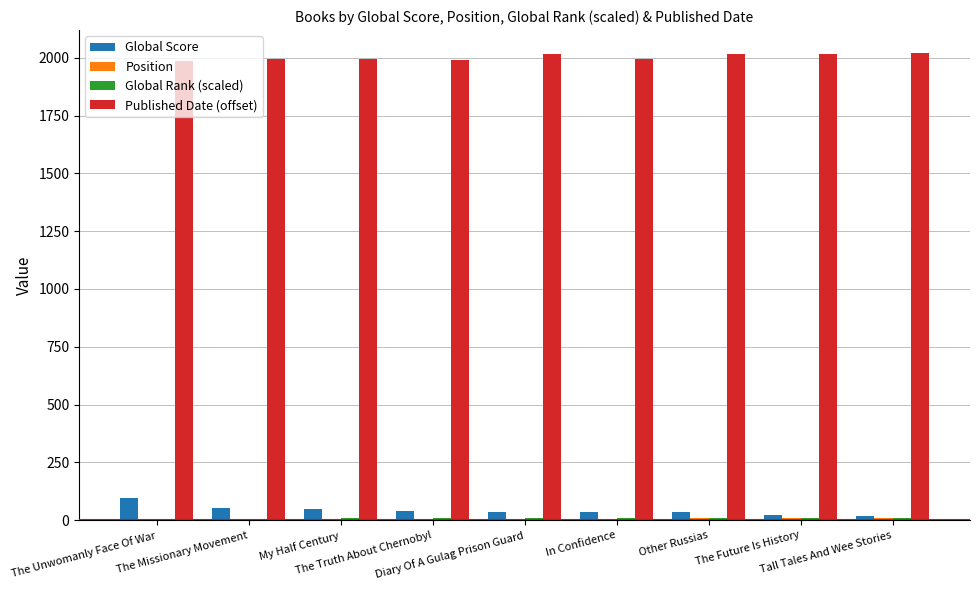

Which series has the largest total across all categories?

Published Date (offset)